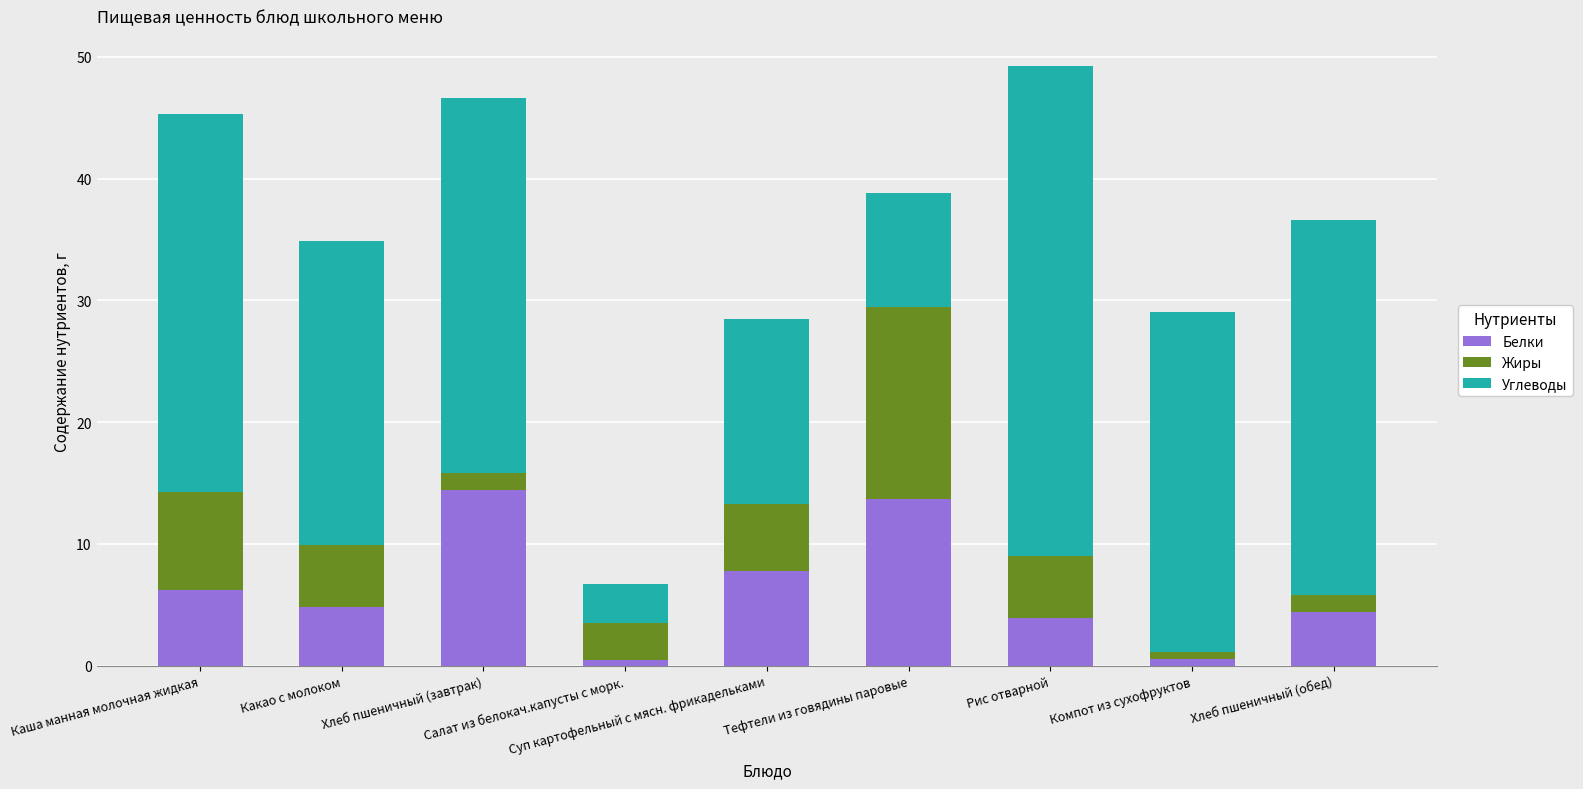

At Какао с молоком, list the series in order from largest to smallest.

Углеводы, Жиры, Белки